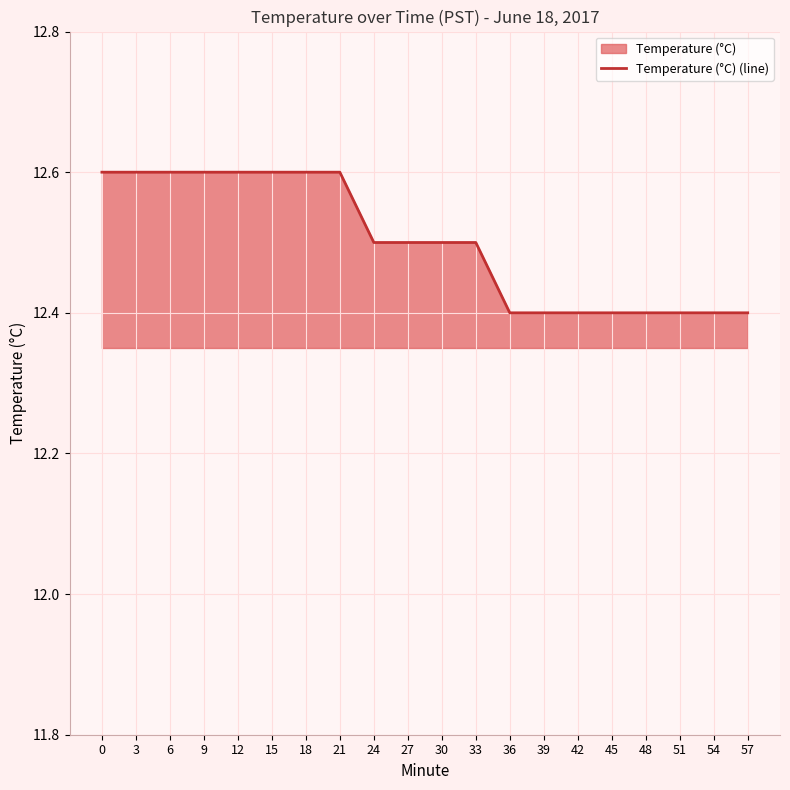

The chart shows a value of 21.8 at 42. True or false?

False